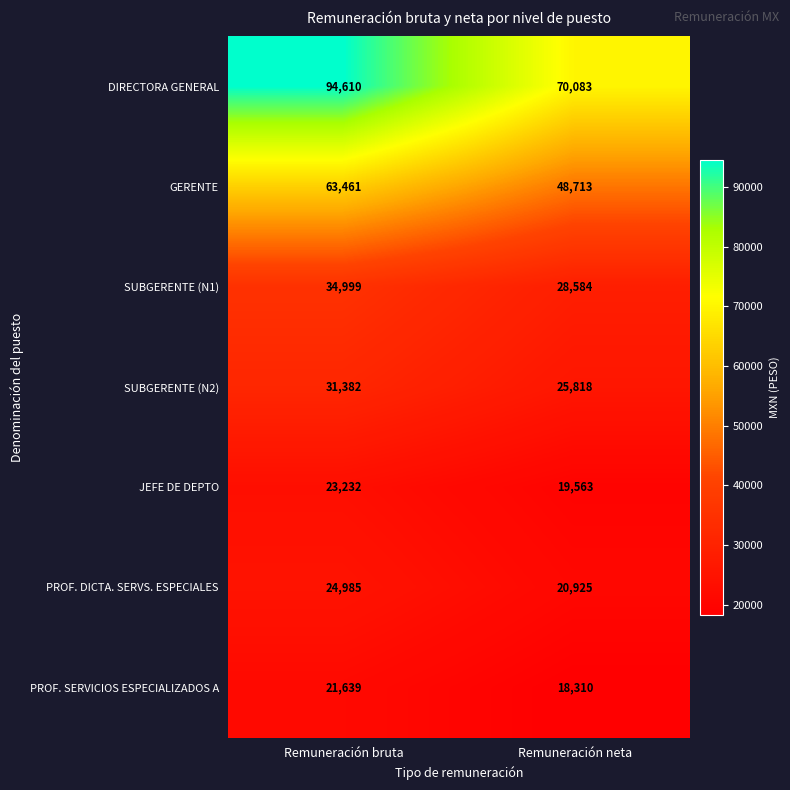

How many series are shown in this chart?

7